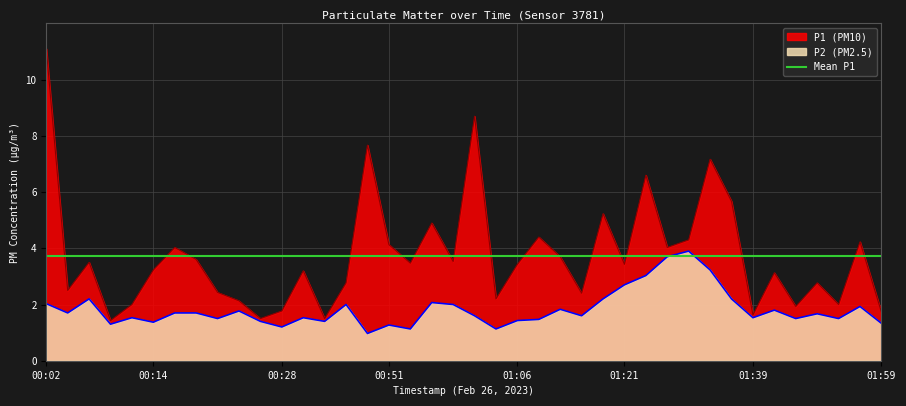

Which has a higher value, 00:51 or 01:01?

01:01